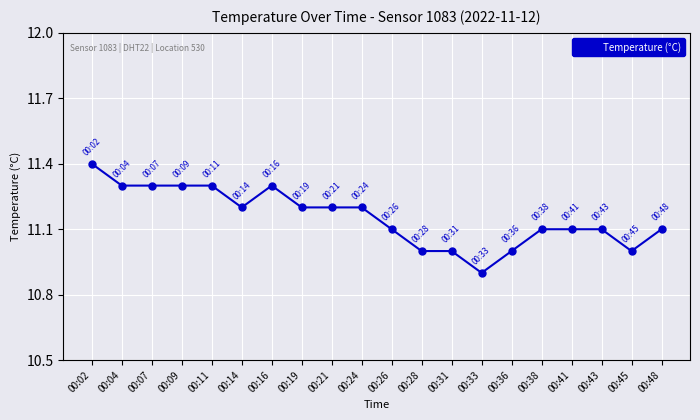

How many lines are shown in the chart?

1